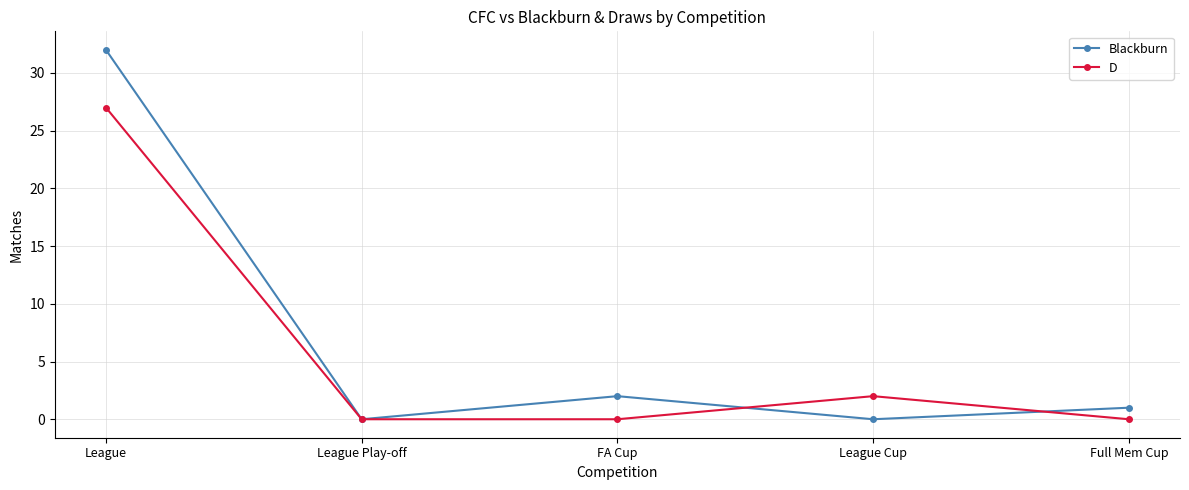

What is the label of the 2nd point from the left?

League Play-off